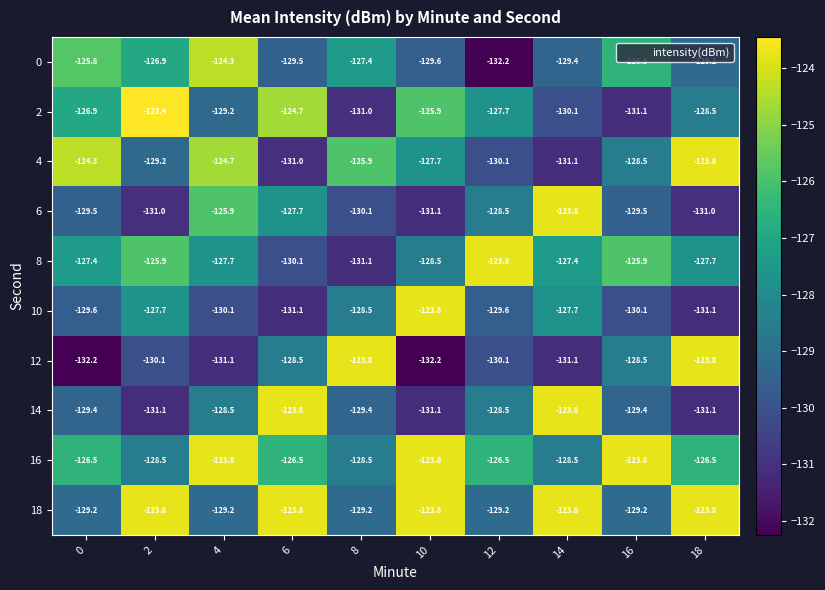

How many categories are shown in the chart?

10